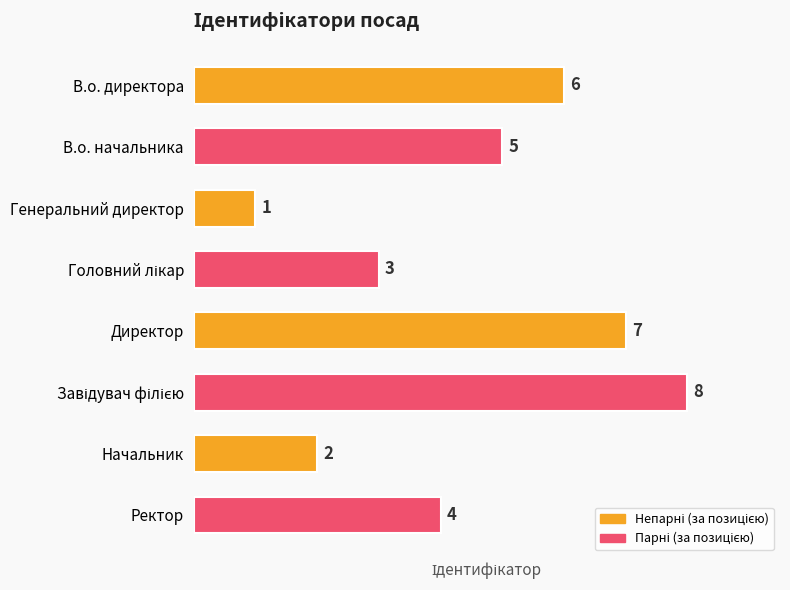

Count the values in the range 3 to 7.

5